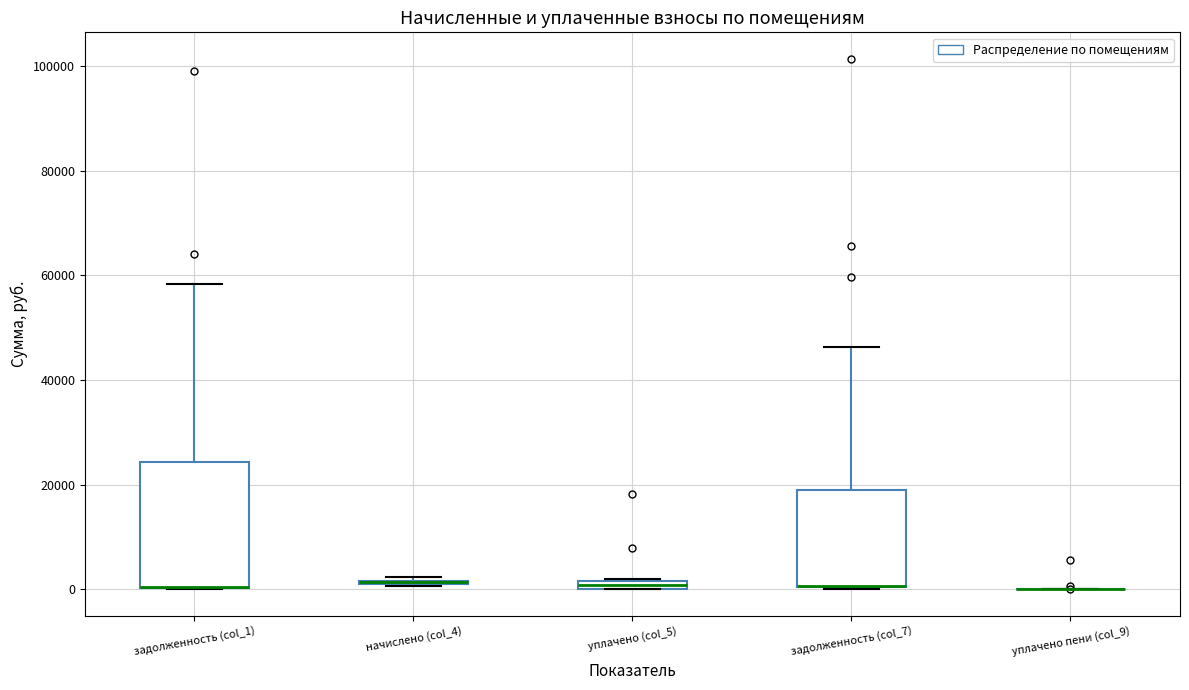

Comparing the boxes themselves (not the whiskers), which one is the tallest?

задолженность (col_1)